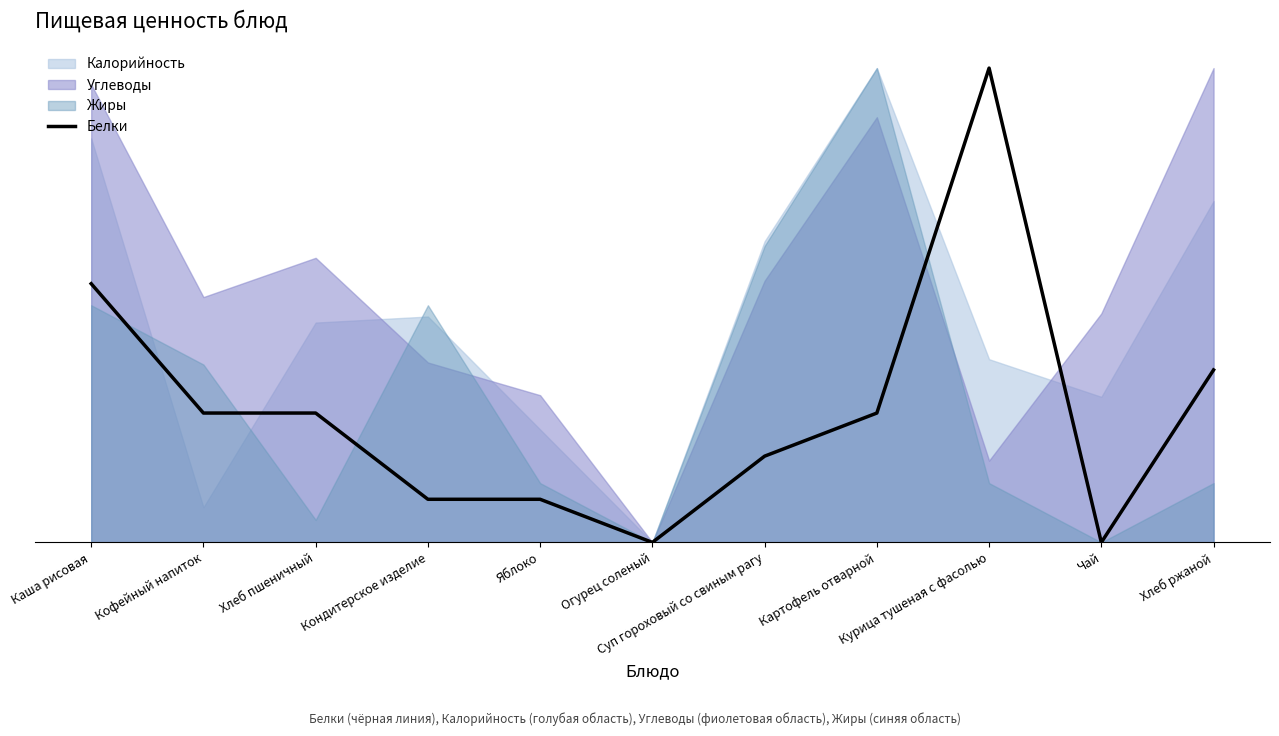

How many interior local peaks (higher than both neighbors) does the data have?

1